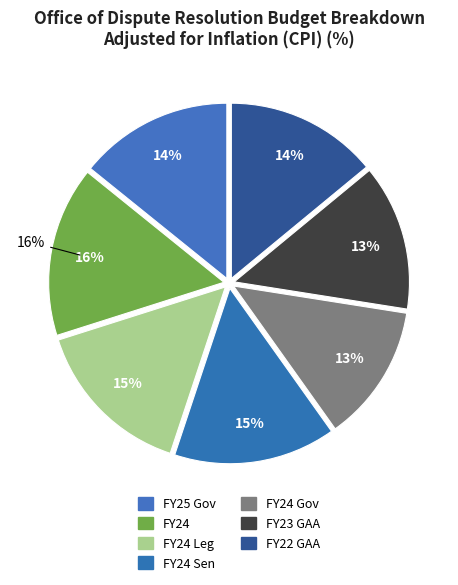

Does FY24 Sen represent more than half of the total?

No